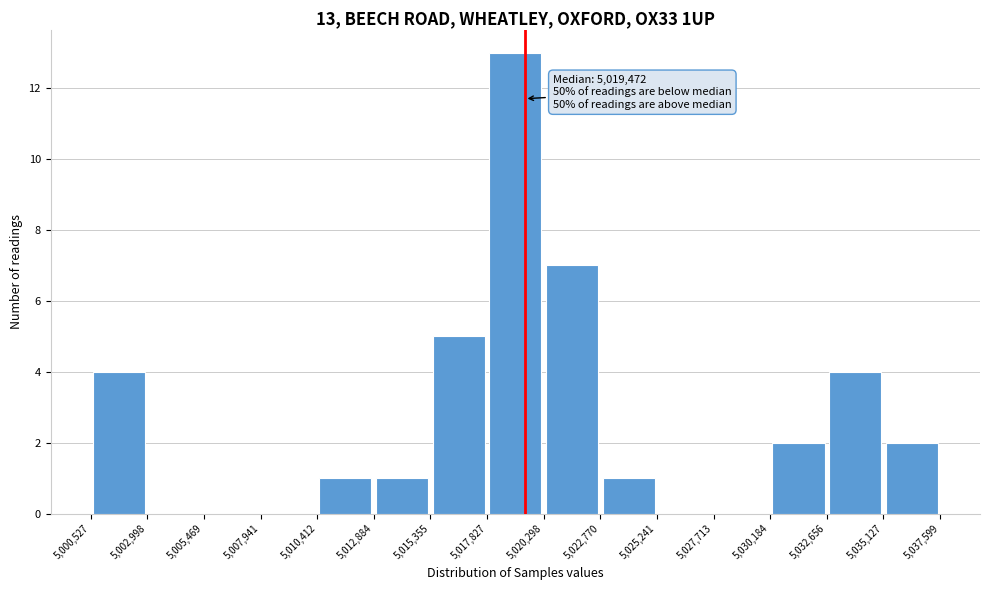

Which range on the x-axis has the tallest bar?

5,017,827 to 5,020,298